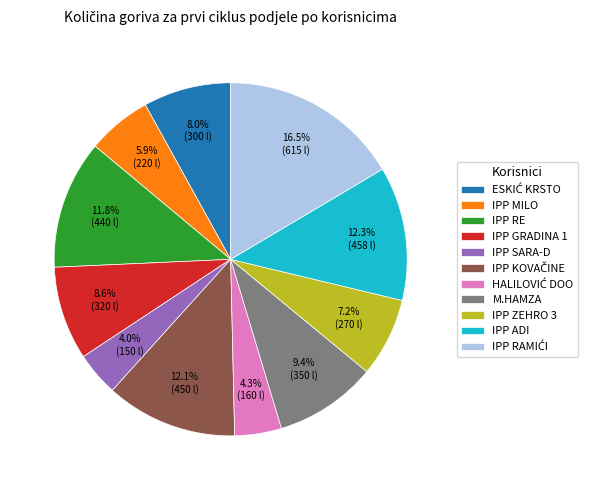

To the nearest percent, what percentage of the pie is IPP ZEHRO 3?

7%